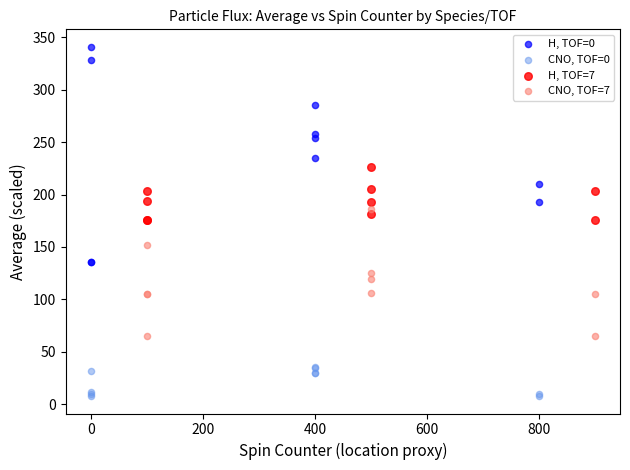

What are all the series names shown in the legend?

H, TOF=0, CNO, TOF=0, H, TOF=7, CNO, TOF=7